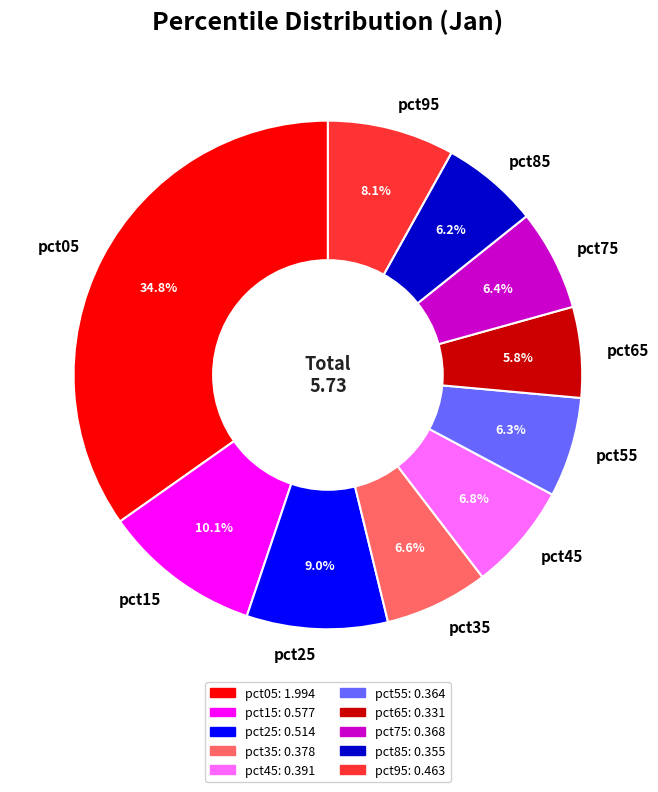

Do pct55 and pct35 together represent more than half of the pie?

No